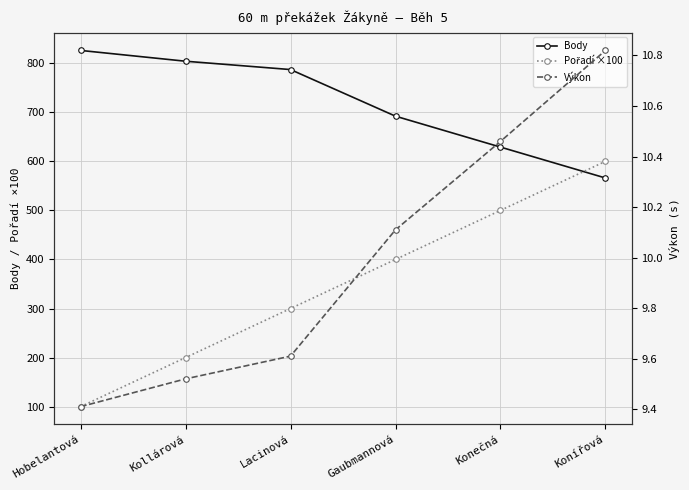

Where does the Výkon series first go above 10?

Gaubmannová